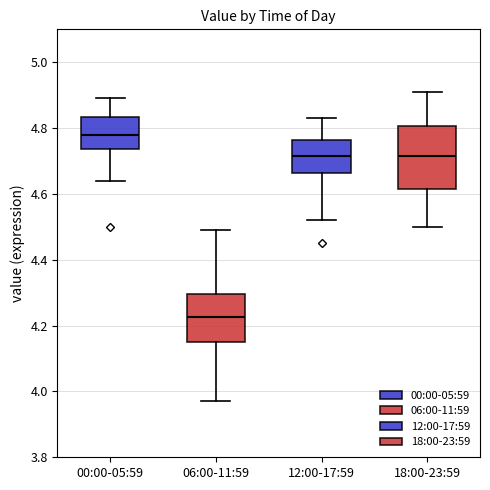

Which box's median line is the lowest?

06:00-11:59